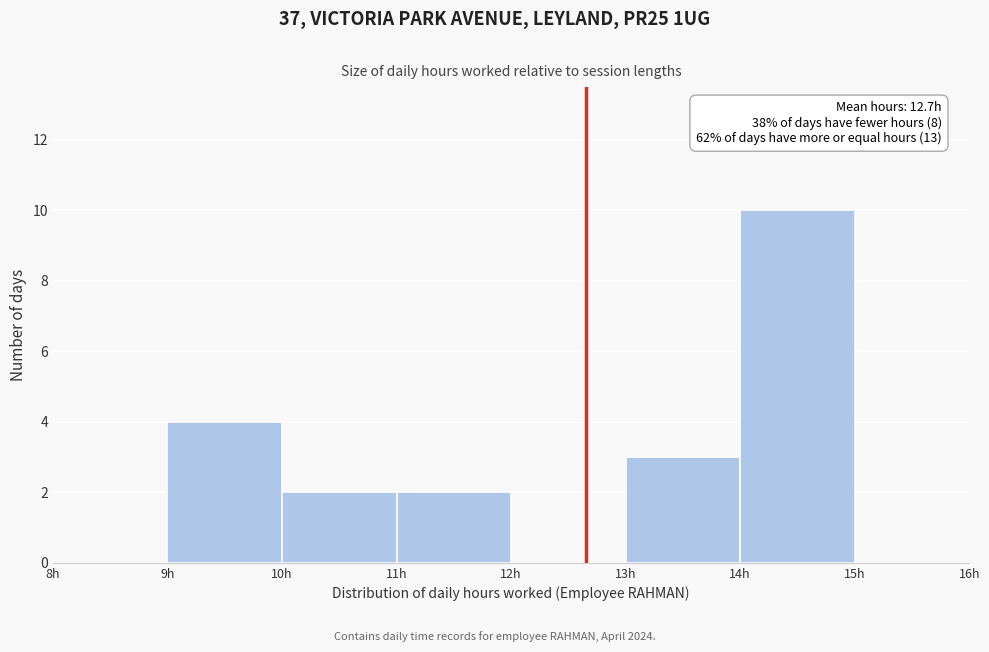

Over which range of the x-axis is the bar tallest?

14 to 15